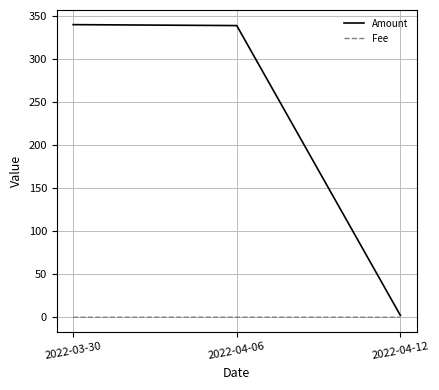

List the series in order of their overall mean, lowest first.

Fee, Amount